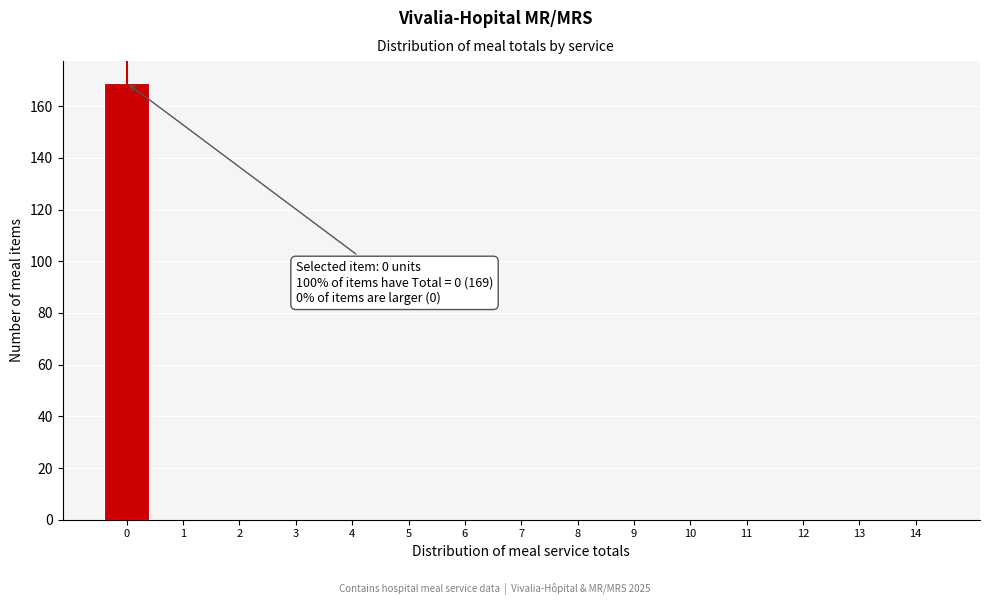

Over which range of the x-axis is the bar tallest?

-0.5 to 0.5